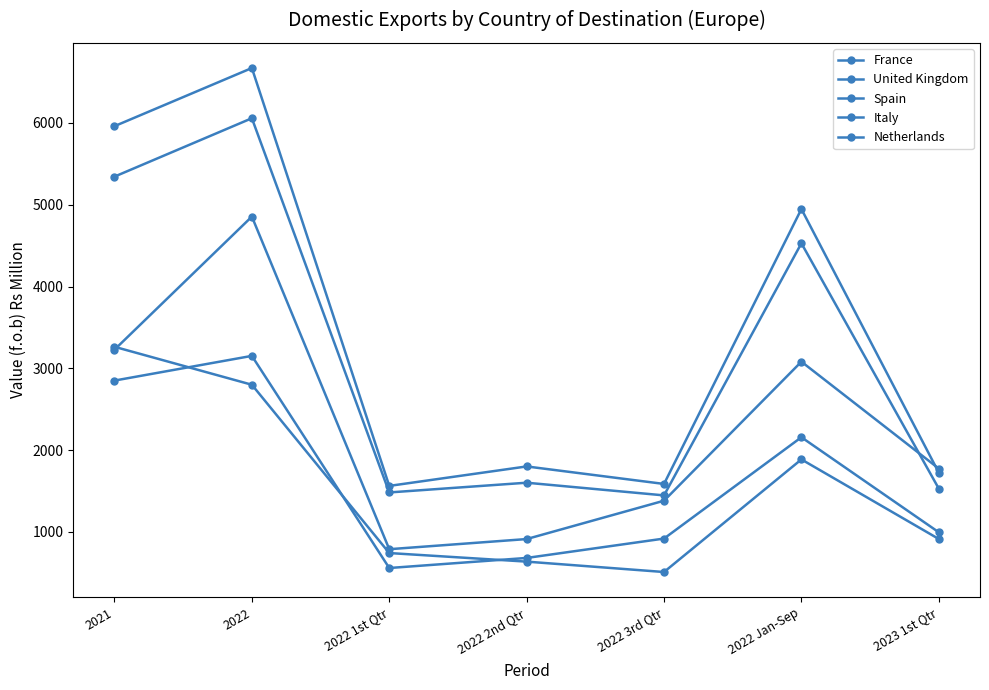

Reading right to left, extract all data points from this chart.

France: 2023 1st Qtr=1529	2022 Jan-Sep=4529	2022 3rd Qtr=1446	2022 2nd Qtr=1601	2022 1st Qtr=1482	2022=6058	2021=5344
United Kingdom: 2023 1st Qtr=1724	2022 Jan-Sep=4948	2022 3rd Qtr=1586	2022 2nd Qtr=1800	2022 1st Qtr=1562	2022=6672	2021=5961
Spain: 2023 1st Qtr=1774	2022 Jan-Sep=3081	2022 3rd Qtr=1381	2022 2nd Qtr=912	2022 1st Qtr=788	2022=4855	2021=3228
Italy: 2023 1st Qtr=913	2022 Jan-Sep=1886	2022 3rd Qtr=509	2022 2nd Qtr=636	2022 1st Qtr=741	2022=2799	2021=3263
Netherlands: 2023 1st Qtr=995	2022 Jan-Sep=2157	2022 3rd Qtr=918	2022 2nd Qtr=681	2022 1st Qtr=558	2022=3152	2021=2850